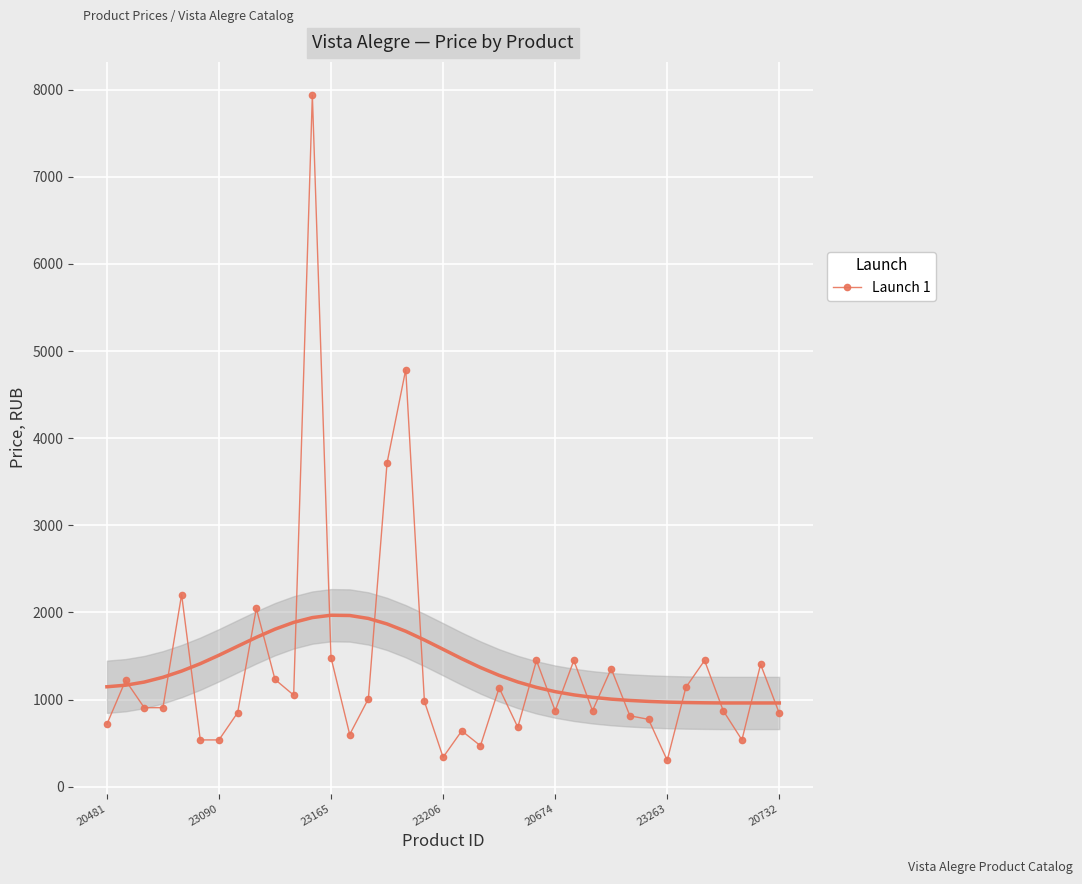

At which category does the chart reach its peak across all series?

11